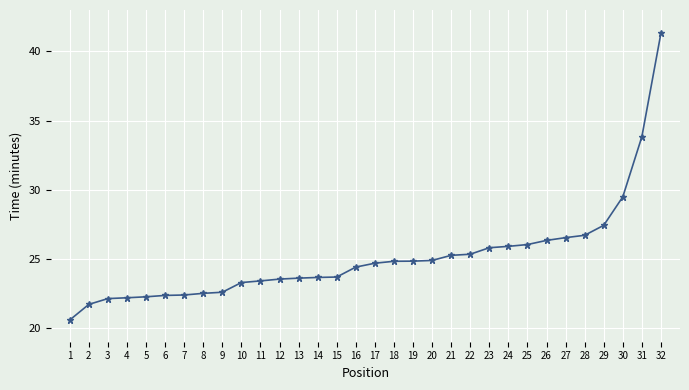

Count the number of categories in the chart.

32